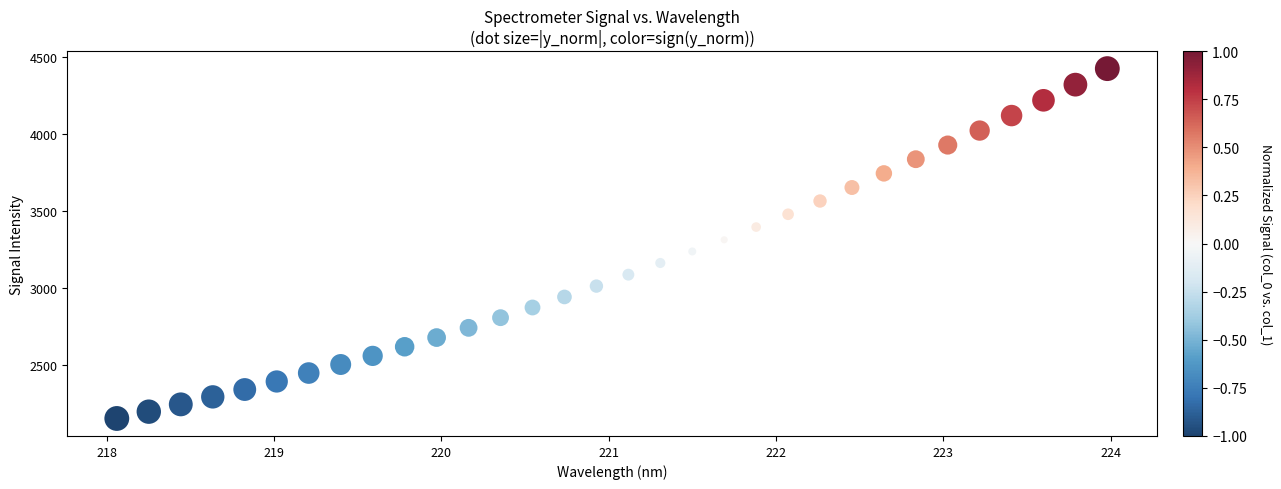

What is the range of Y values (max minus min)?

2277.3